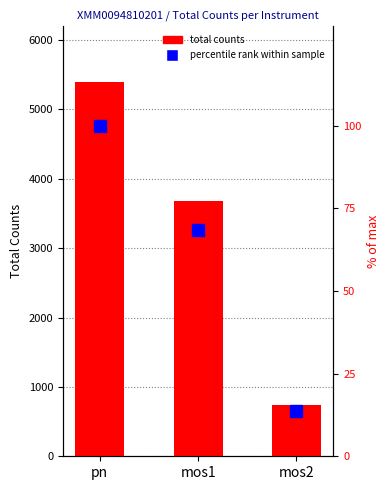

What is the label of the 2nd bar from the right?

mos1